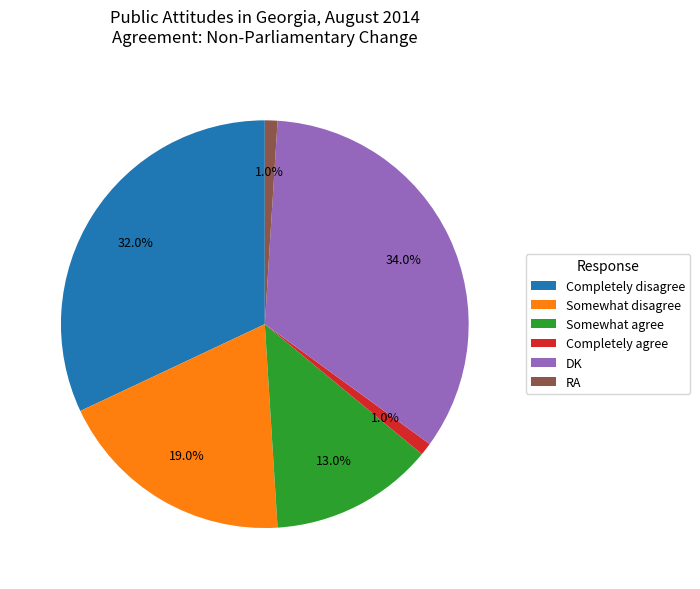

Is there a majority slice in this chart?

No